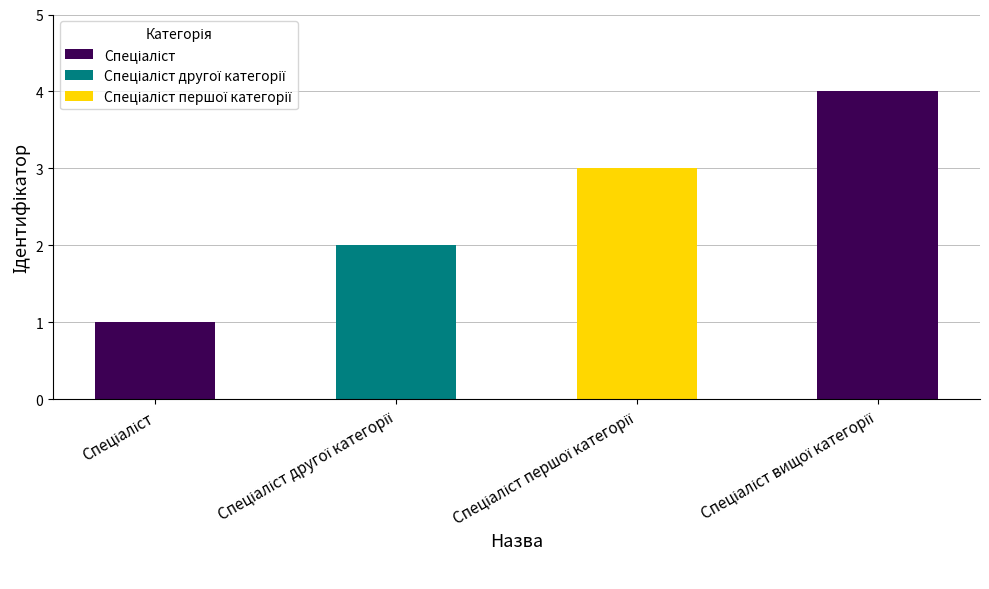

Count the number of categories in the chart.

4